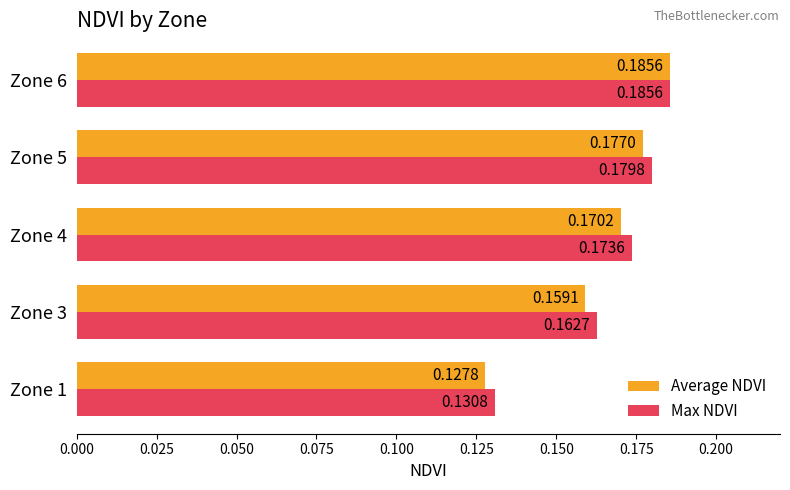

Rank the series at Zone 3 from highest to lowest value.

Max NDVI, Average NDVI